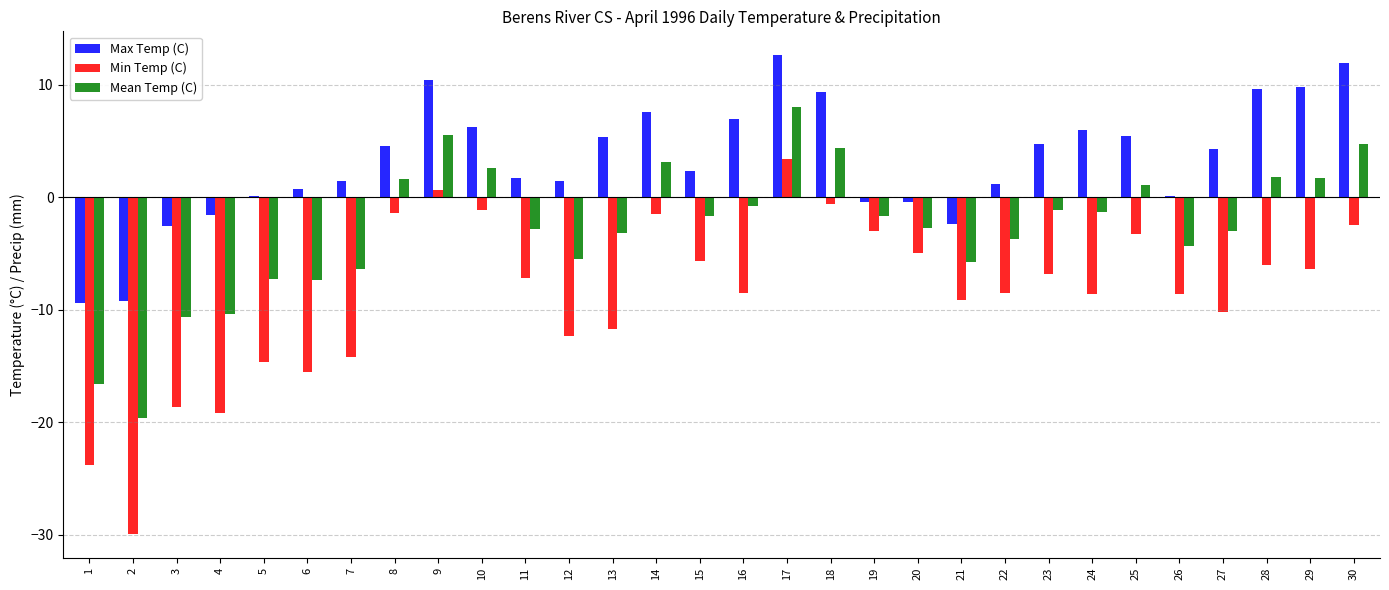

Which series changed the most between 4 and 8?

Min Temp (C)